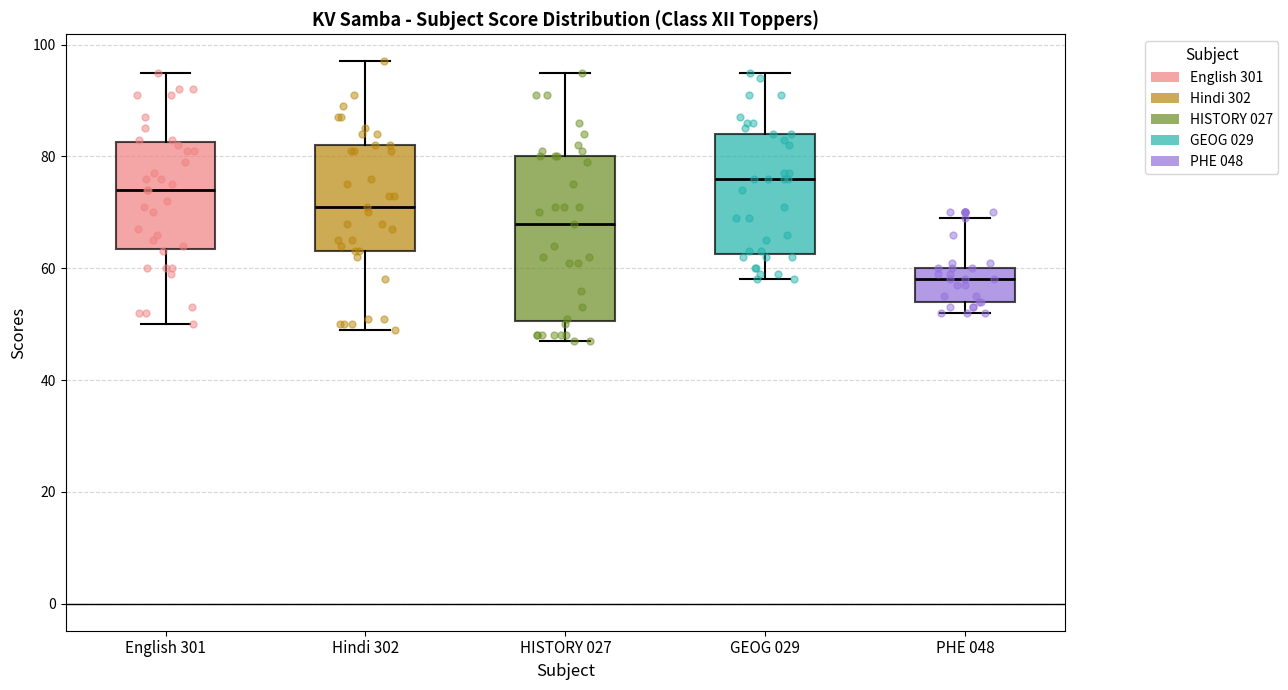

Which box's median line is the lowest?

PHE 048